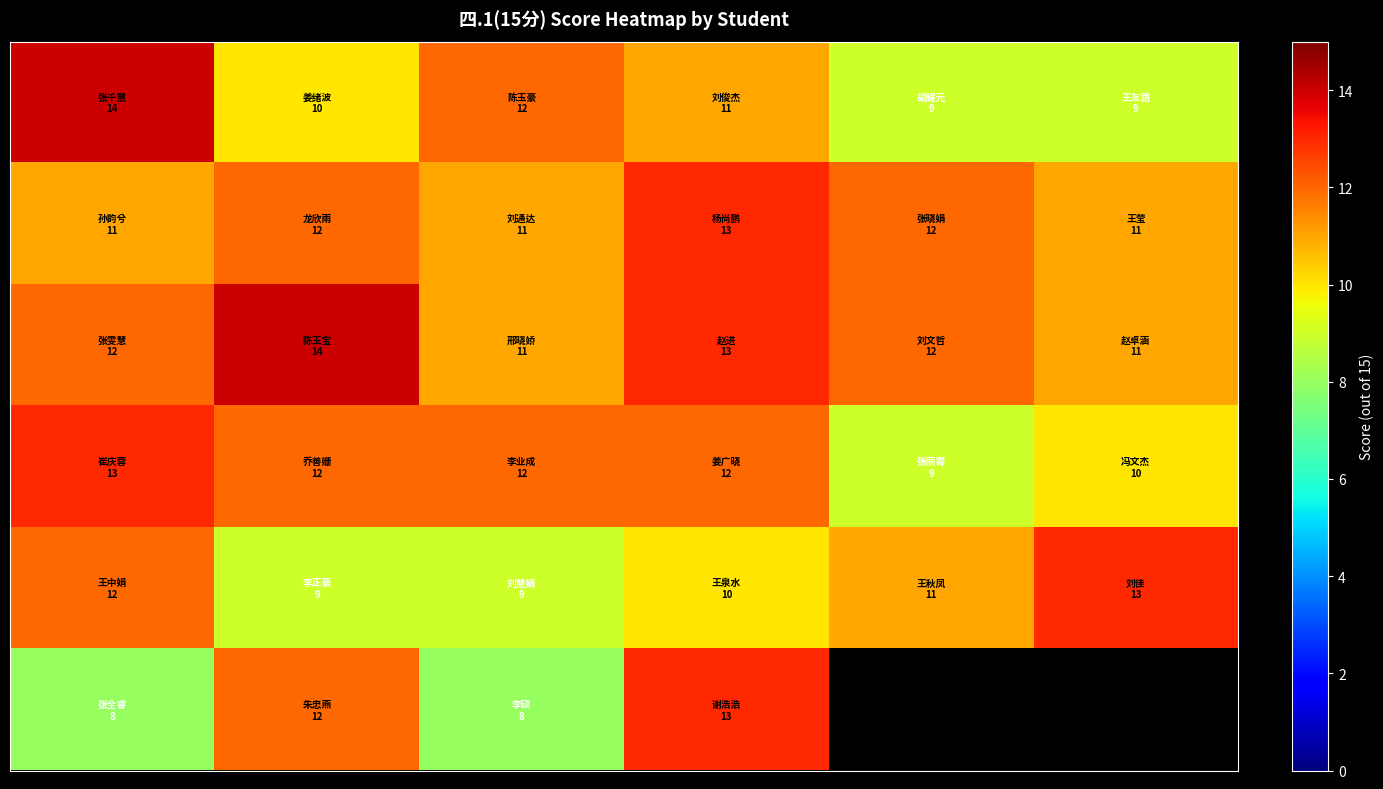

How many categories are shown in the chart?

6